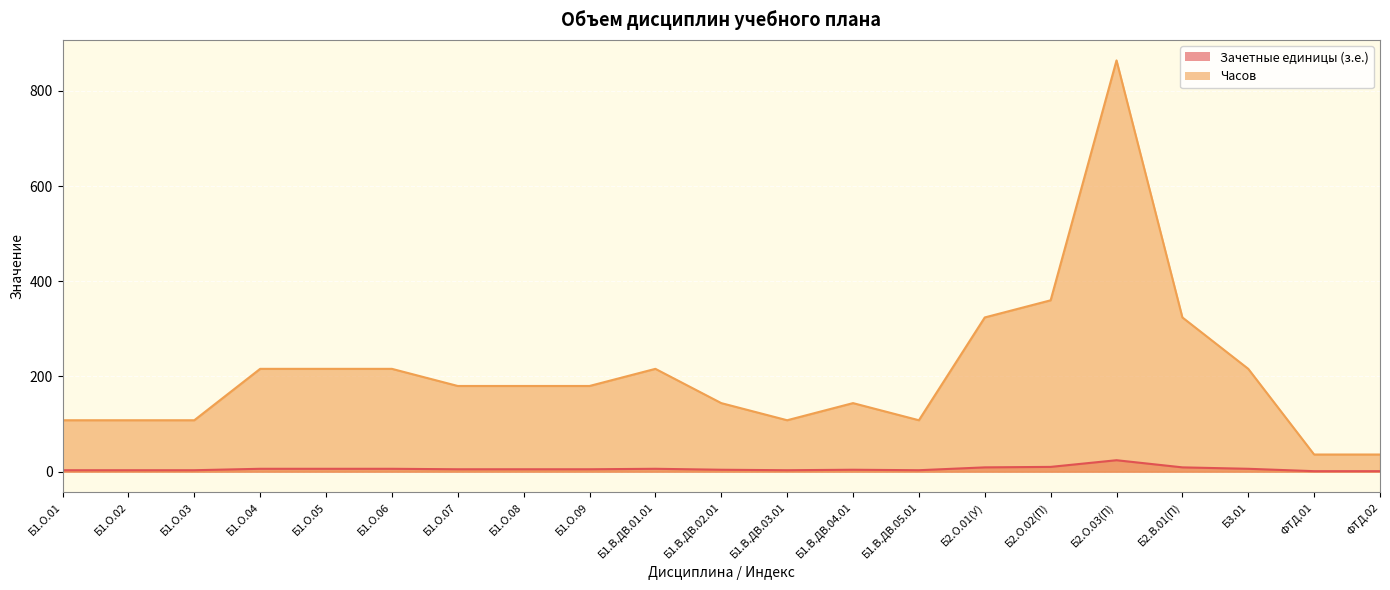

What is the value of the Часов point at the 20th from the left?

36